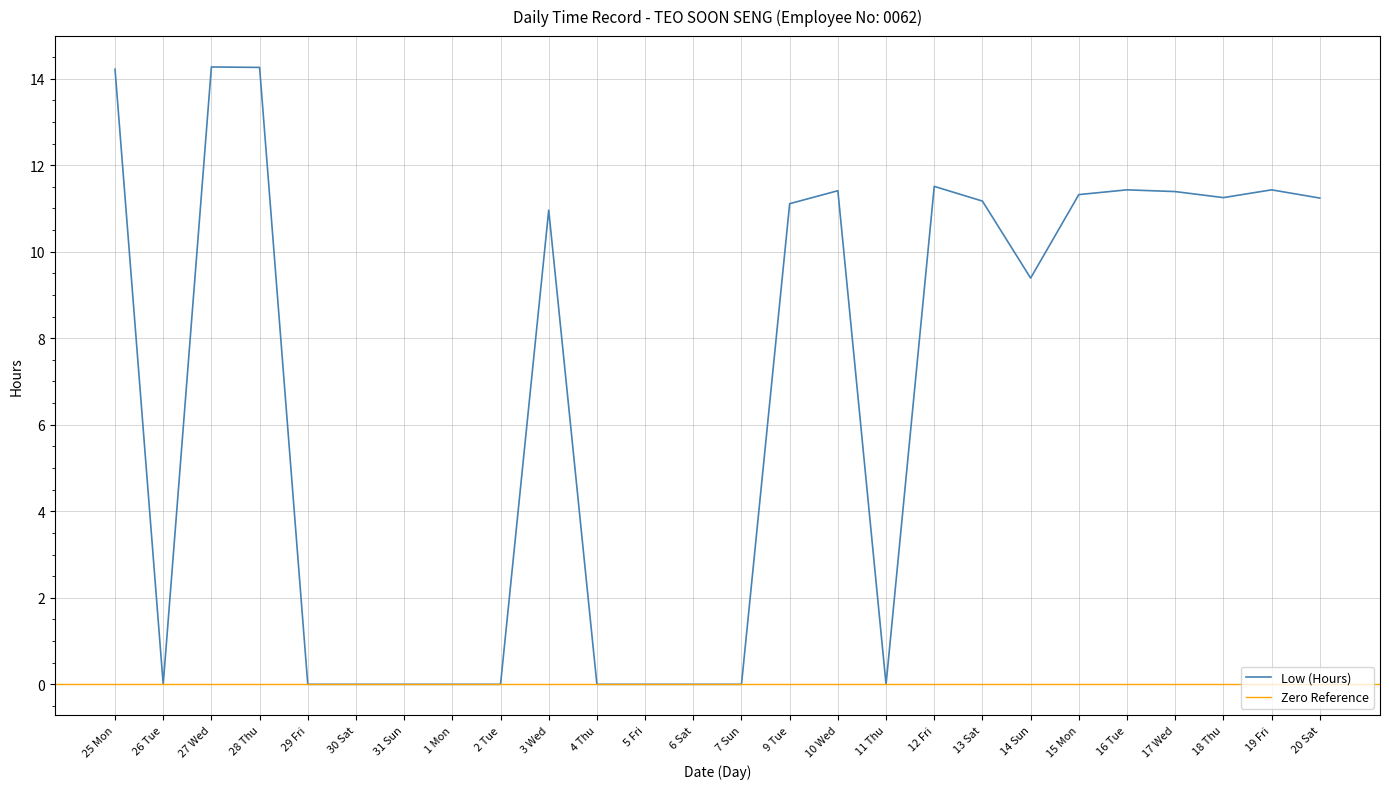

Which has a higher value, 17 Wed or 15 Mon?

17 Wed